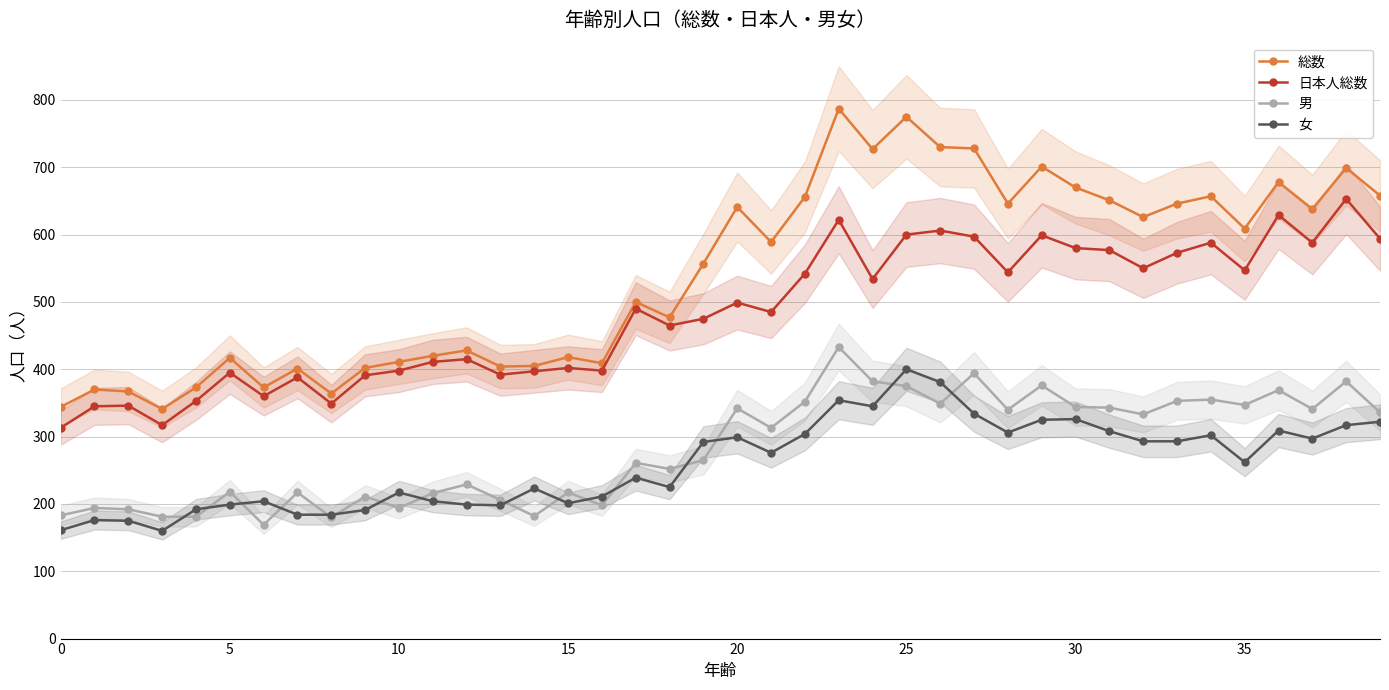

What is the maximum value for 女?

400